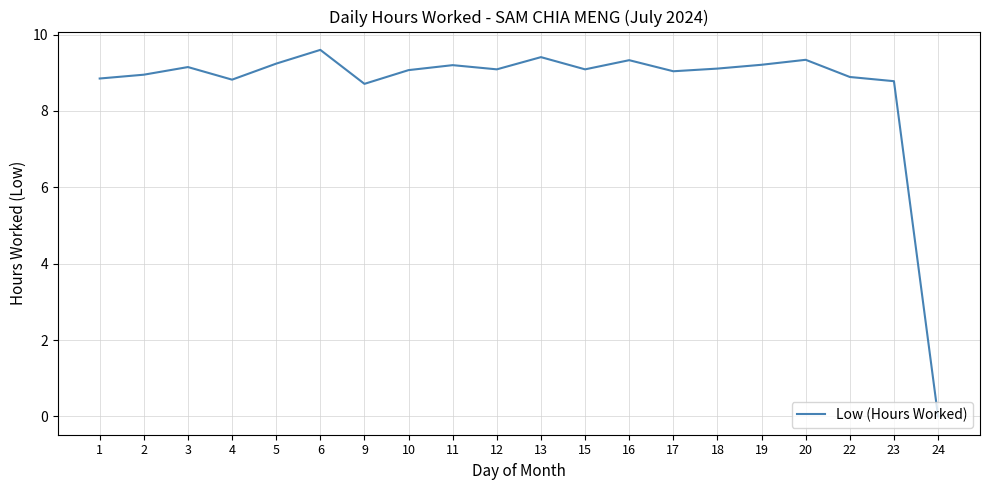

What is the difference between the maximum and minimum values?

9.6